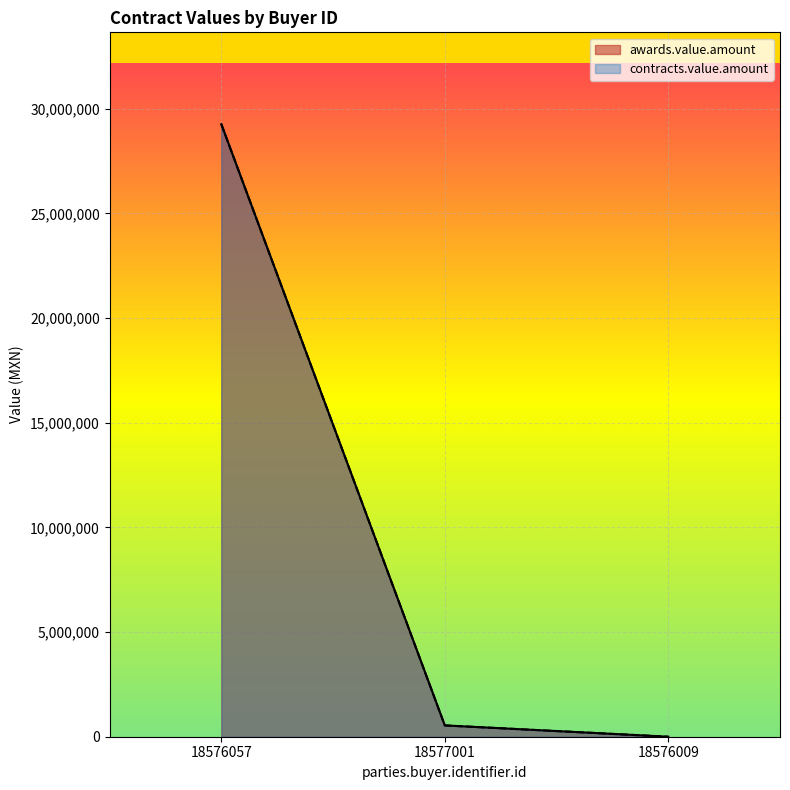

List the series in order of their peak value, lowest first.

awards.value.amount, contracts.value.amount